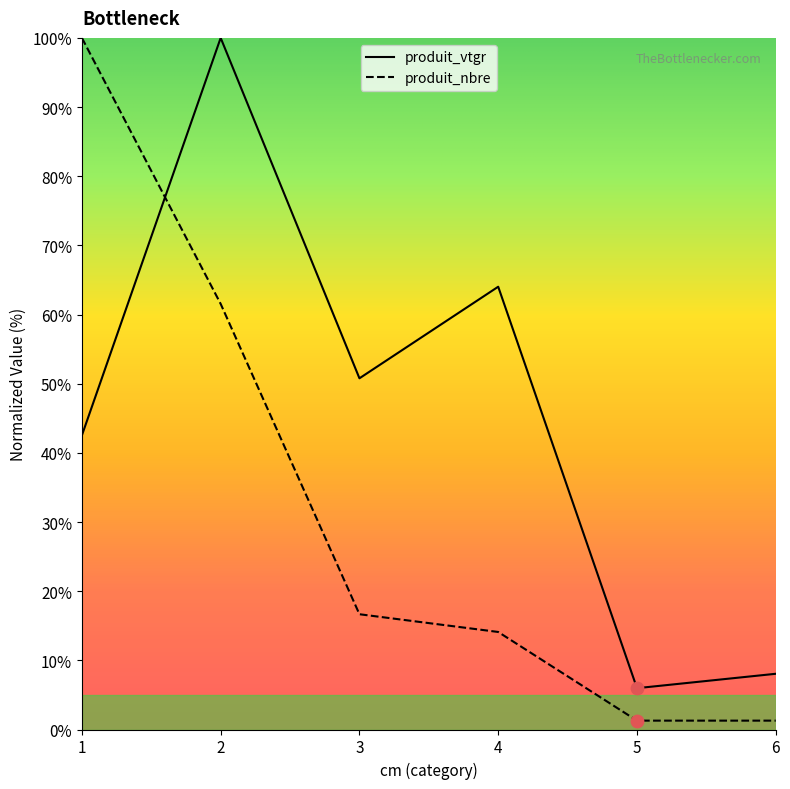

Which series has the largest range (max minus min)?

produit_nbre